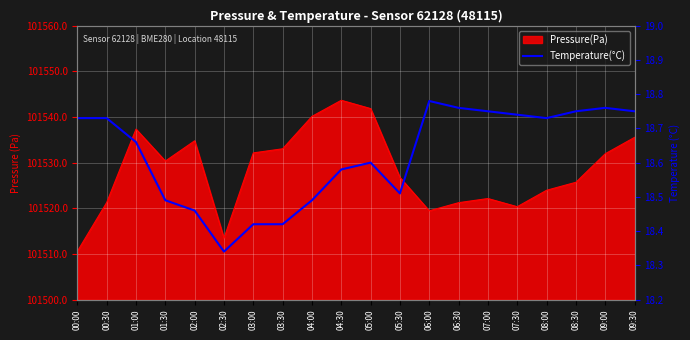

How many data points does each series have?

20